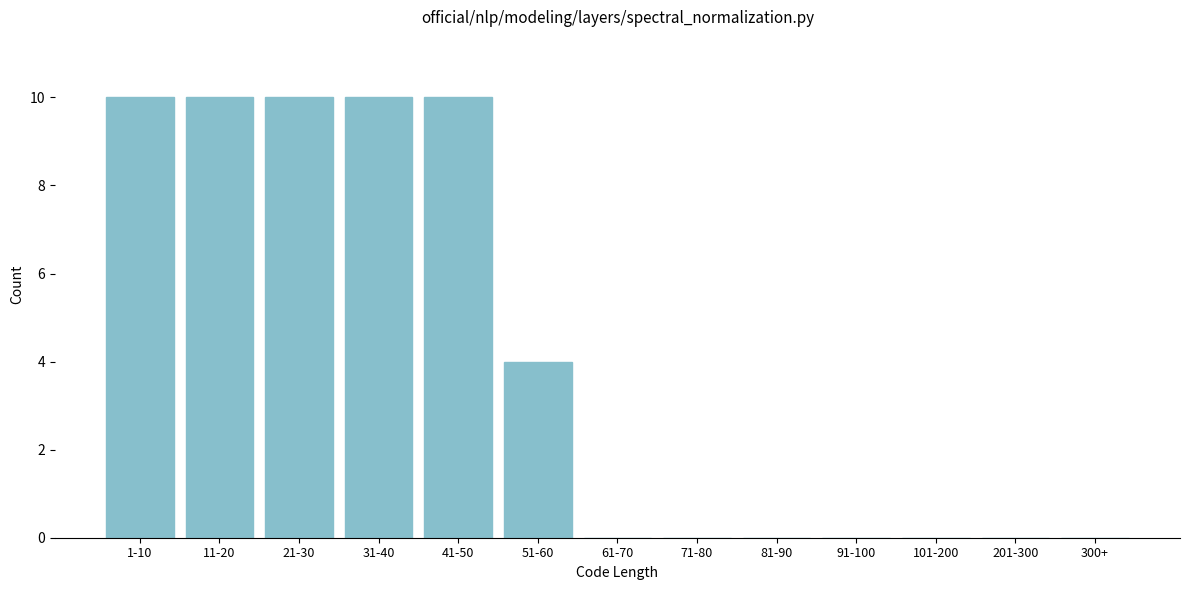

Reading left to right, what are all the values shown in this chart?

1-10=10	11-20=10	21-30=10	31-40=10	41-50=10	51-60=4	61-70=0	71-80=0	81-90=0	91-100=0	101-200=0	201-300=0	300+=0